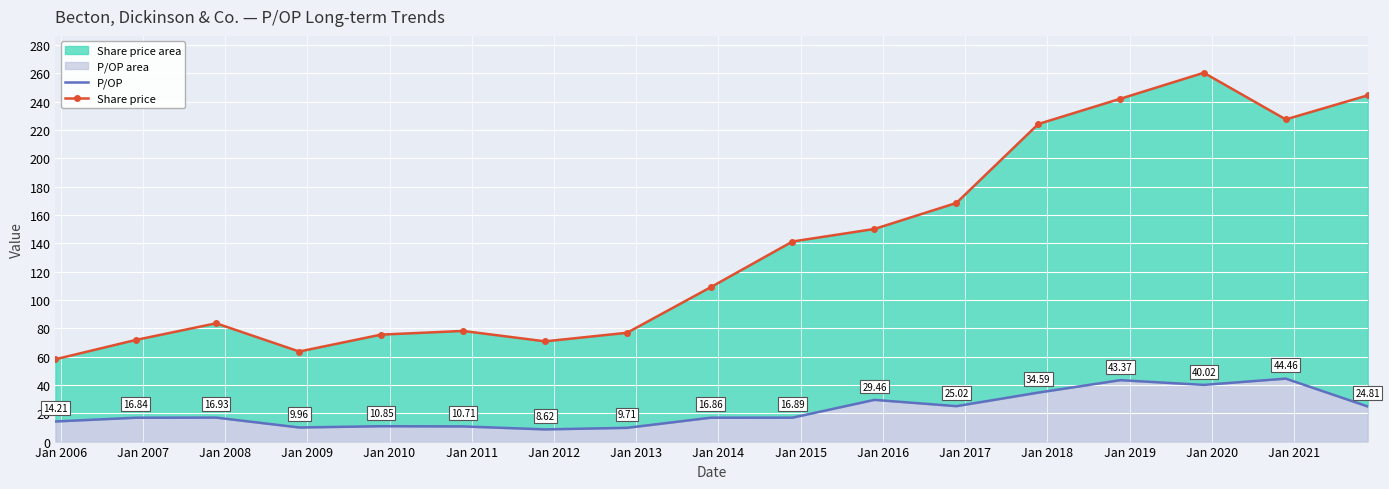

True or false: P/OP and Share price cross at least once.

False